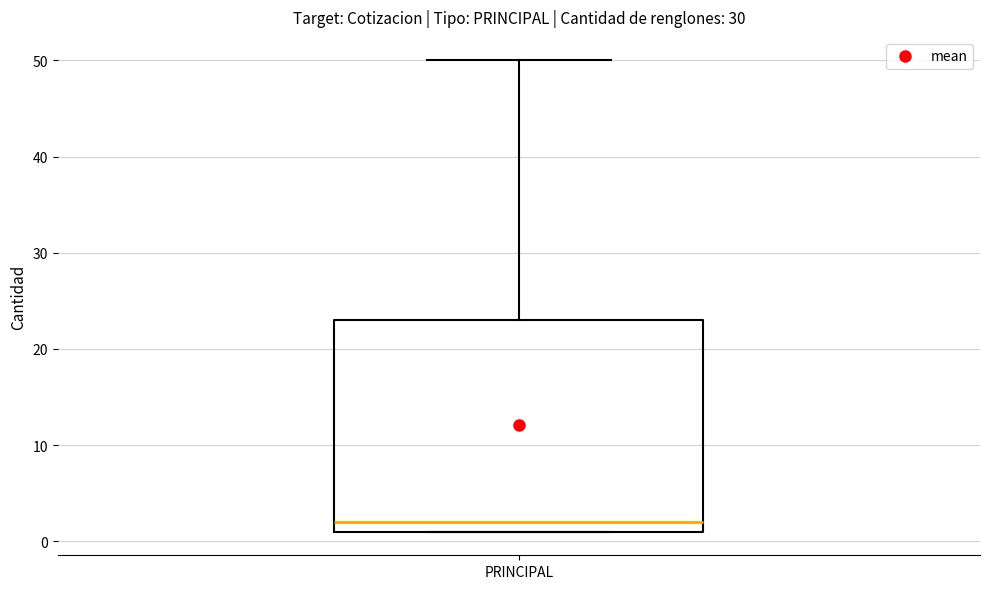

Read this box plot against the y-axis: the position of the median line, the range covered by the box, and the ends of both whiskers. The values are not printed on the chart, so give them approximately, as read against the axis.

median 2, box 1 to 23, whiskers 1 to 50